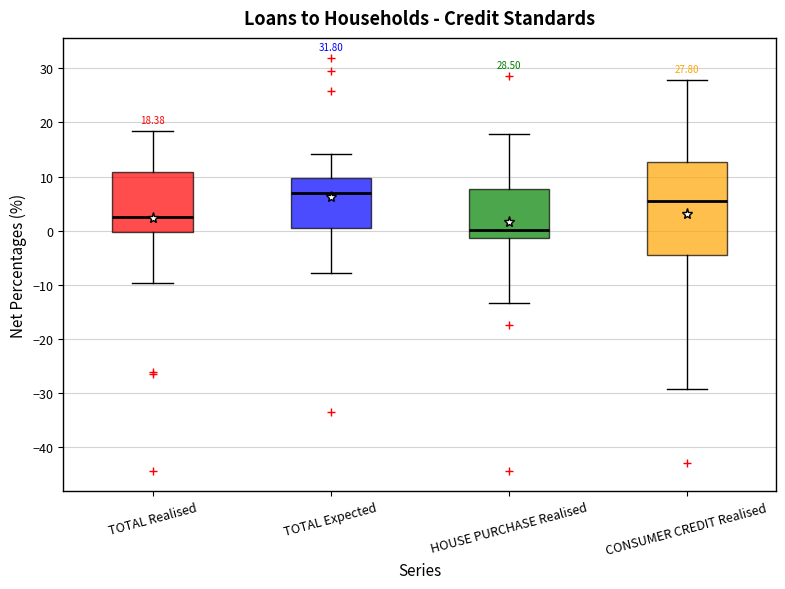

Comparing the boxes themselves (not the whiskers), which one is the tallest?

CONSUMER CREDIT Realised